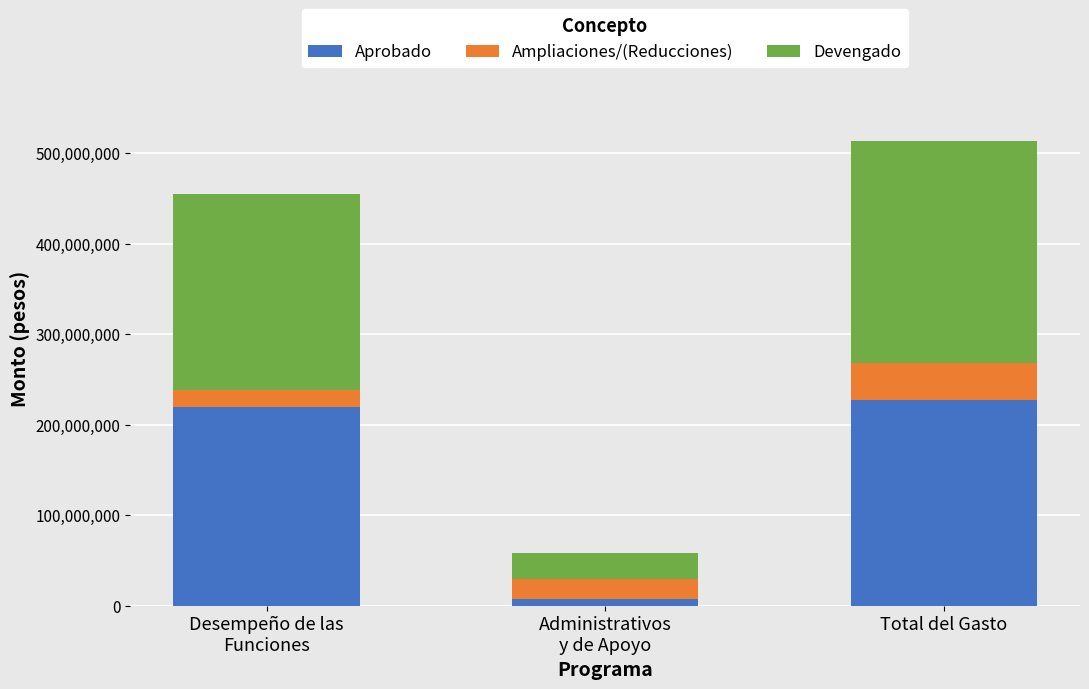

Read the Aprobado value at Total del Gasto.

227091033.6